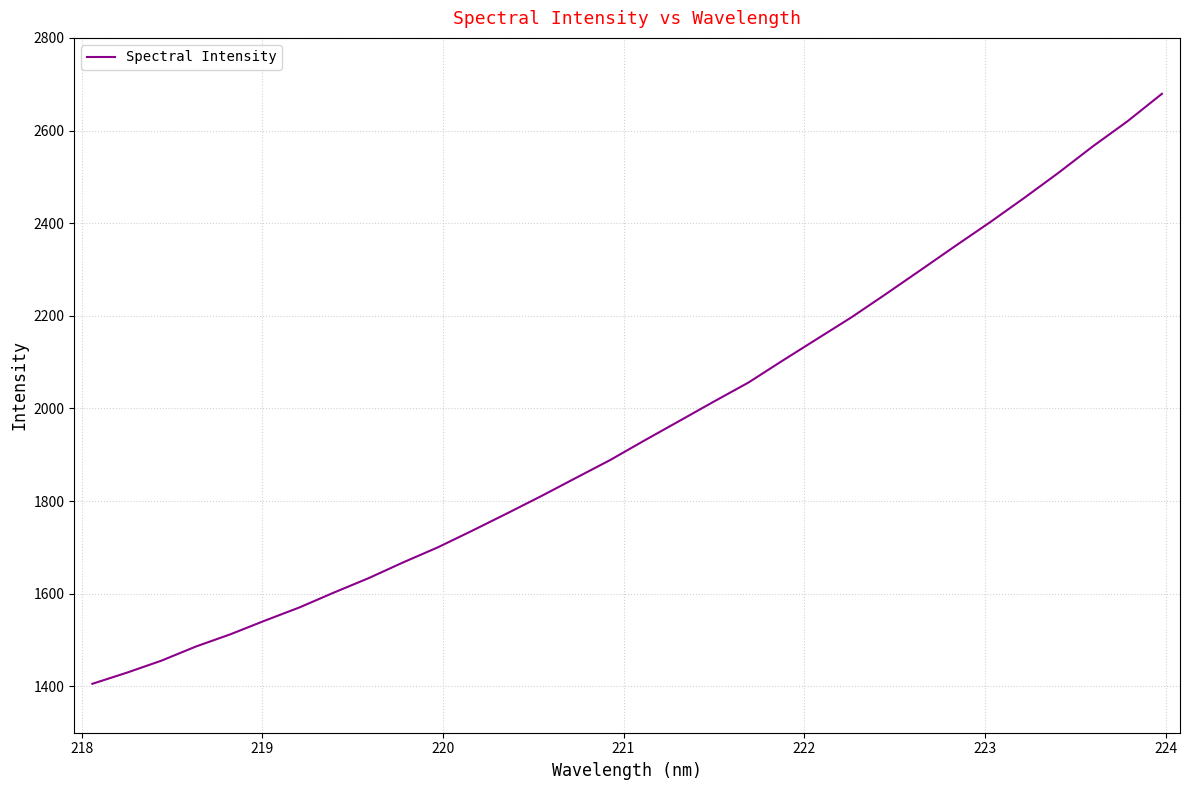

What is the difference between the maximum and minimum values?

1273.7